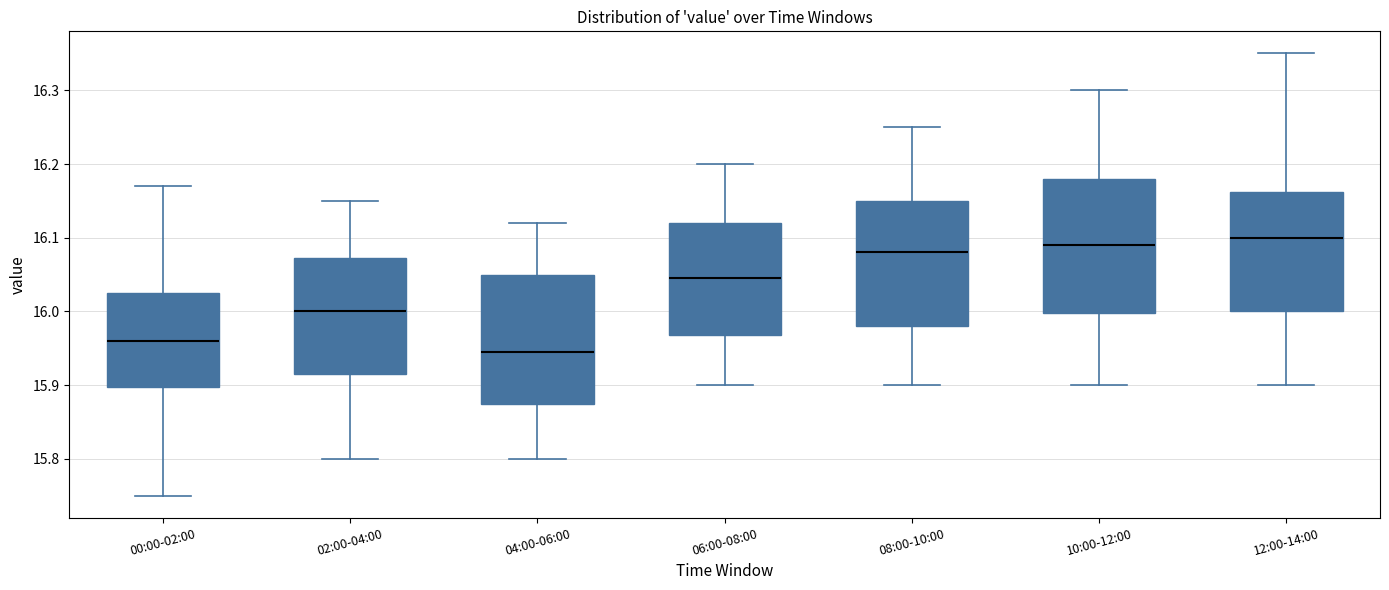

Which box has the highest median line?

12:00-14:00